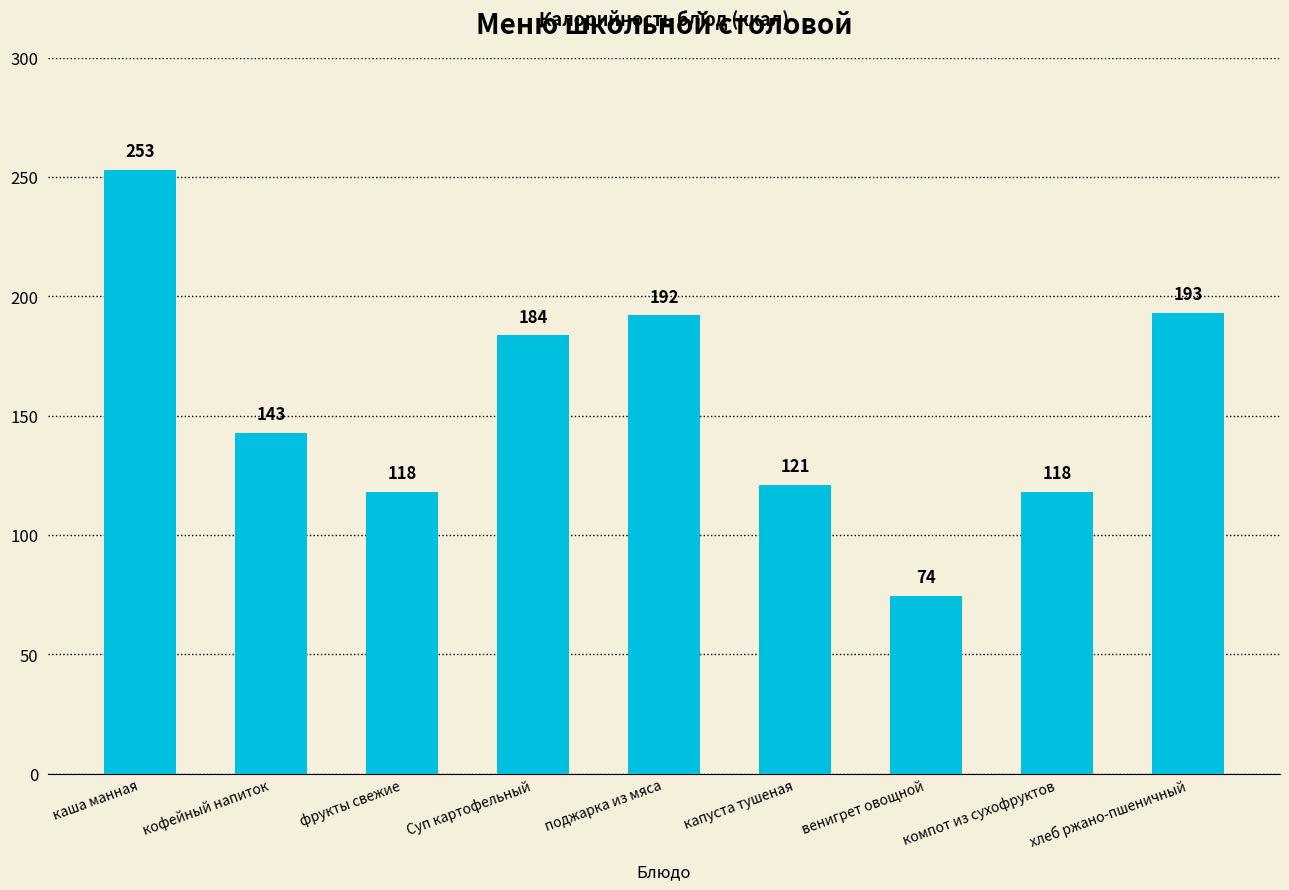

What is the label of the 3rd bar from the left?

фрукты свежие